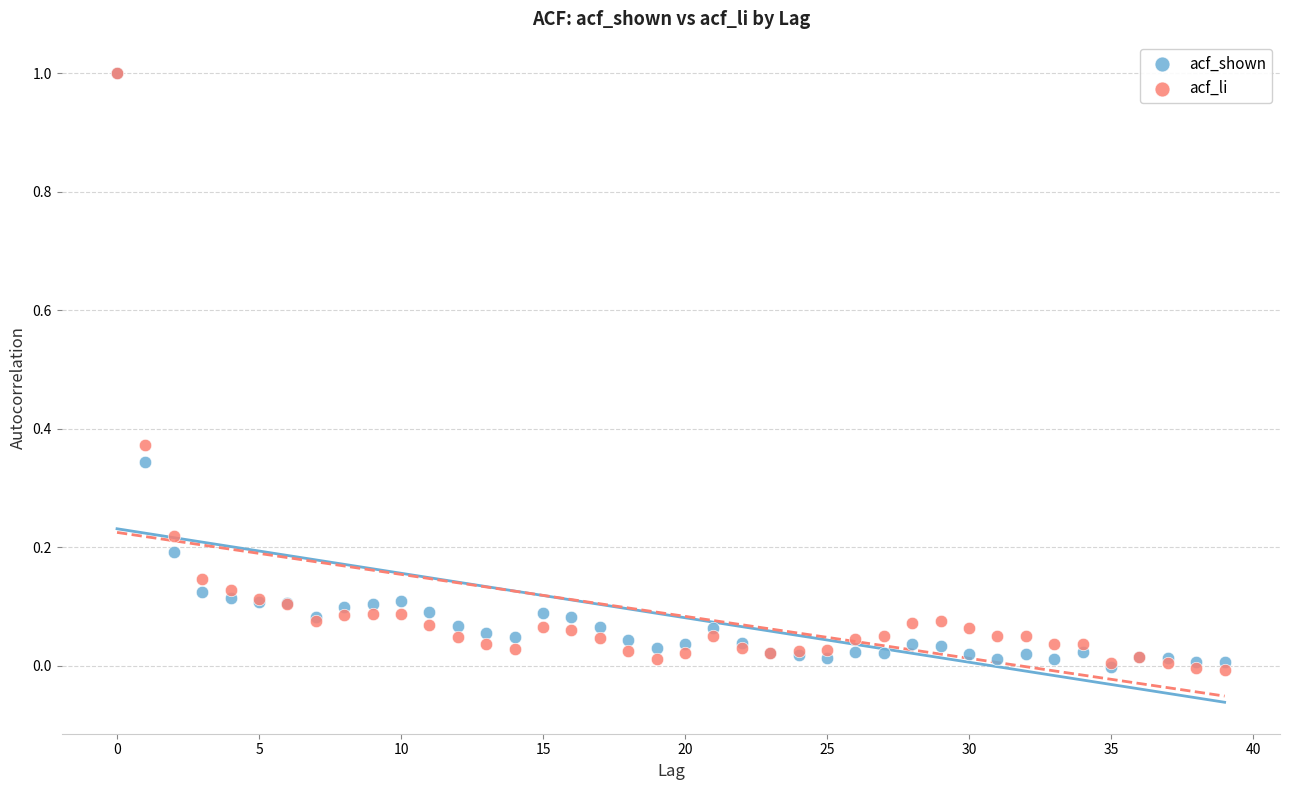

What are all the series names shown in the legend?

acf_shown, acf_li